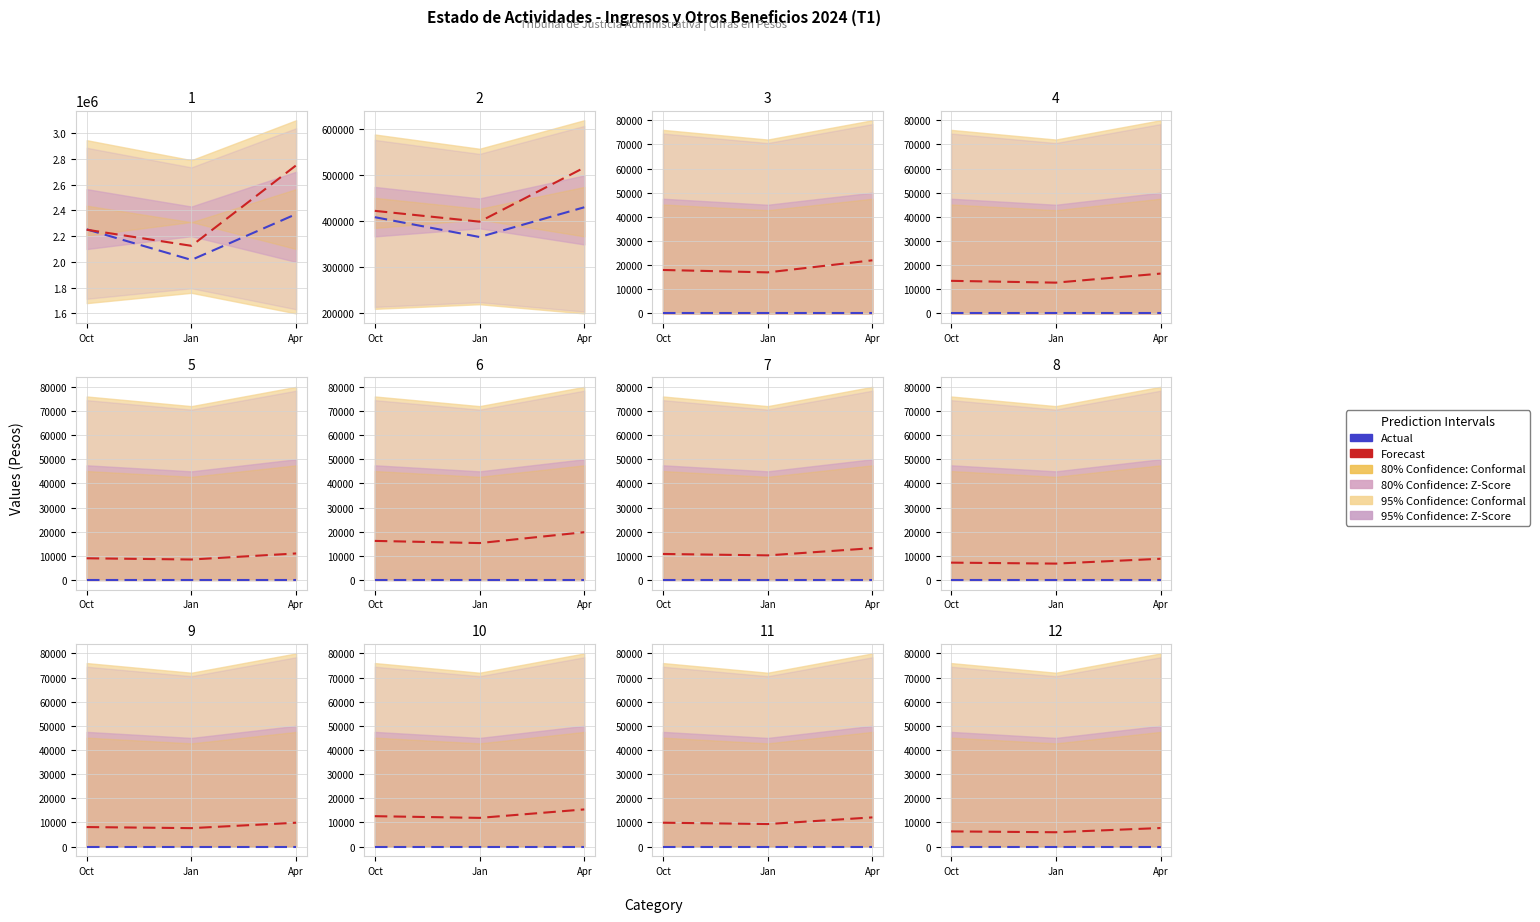

Which category has the highest value across all series?

Apr